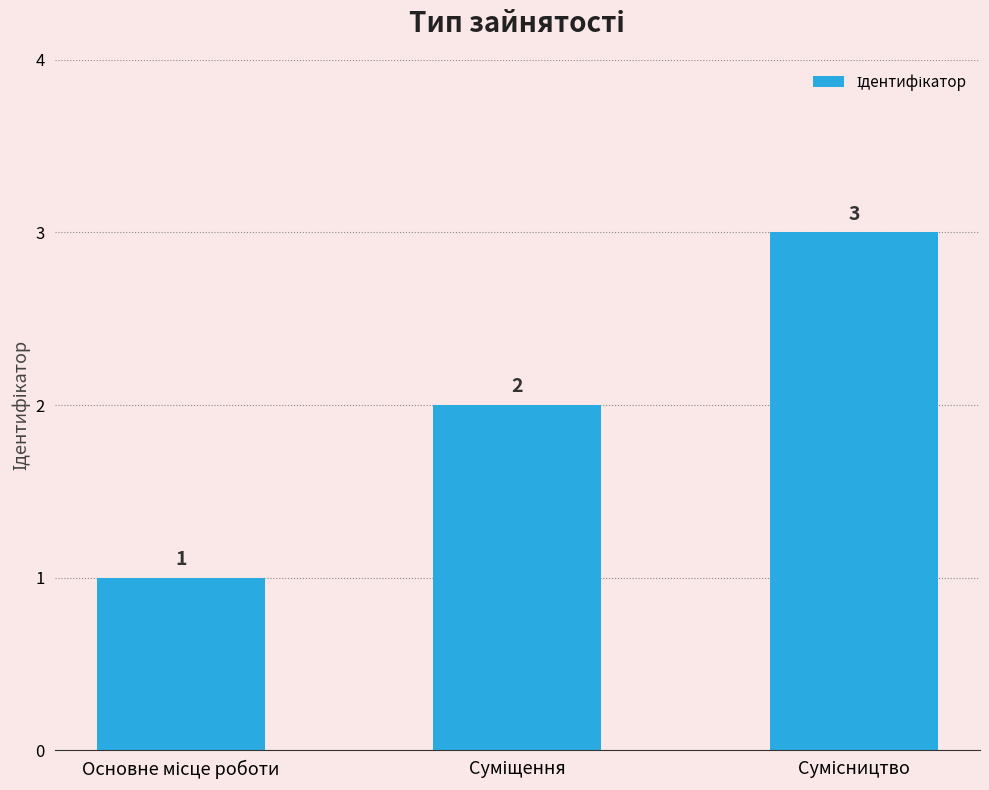

What is the greatest value displayed?

3